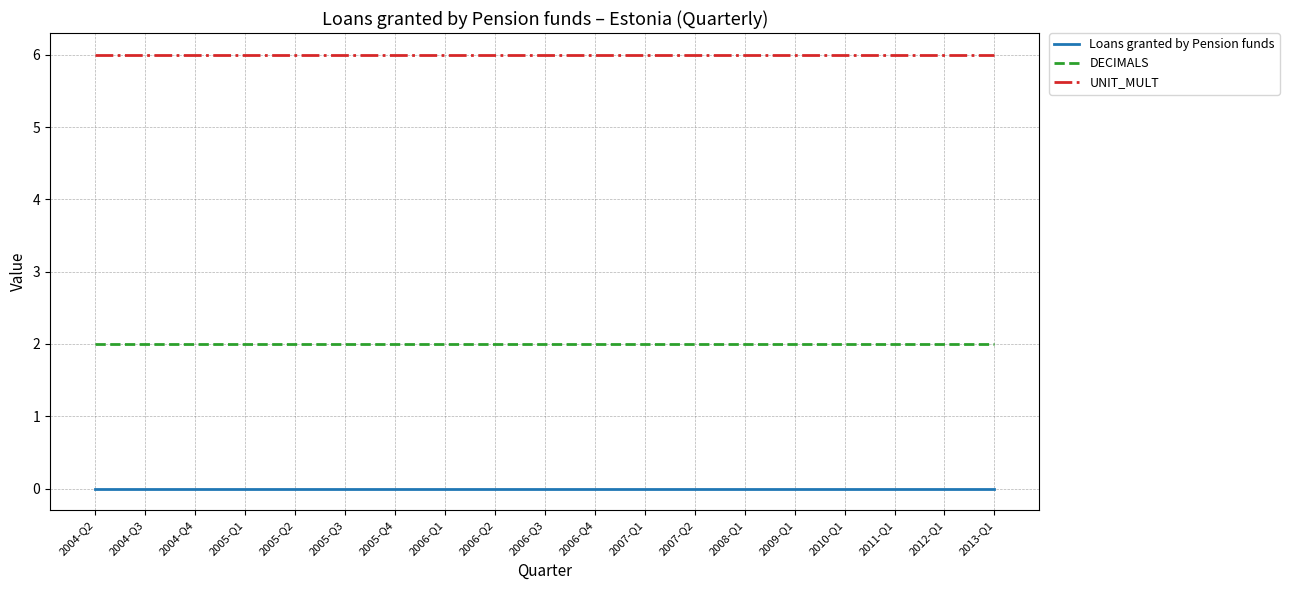

What is the spread (max minus min) of values at 2006-Q3?

6